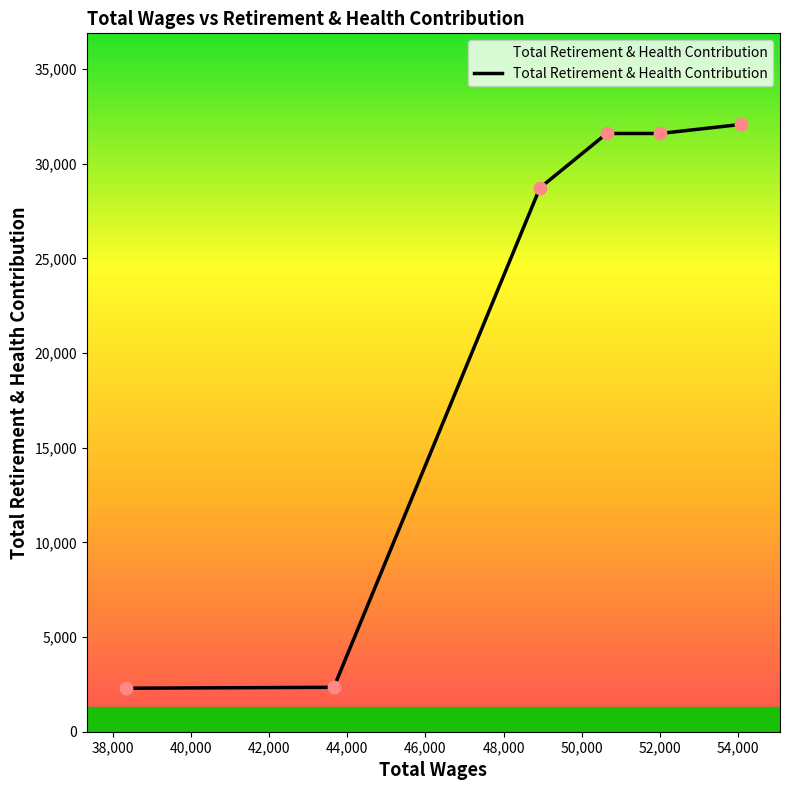

What is the sum of all values?

128637